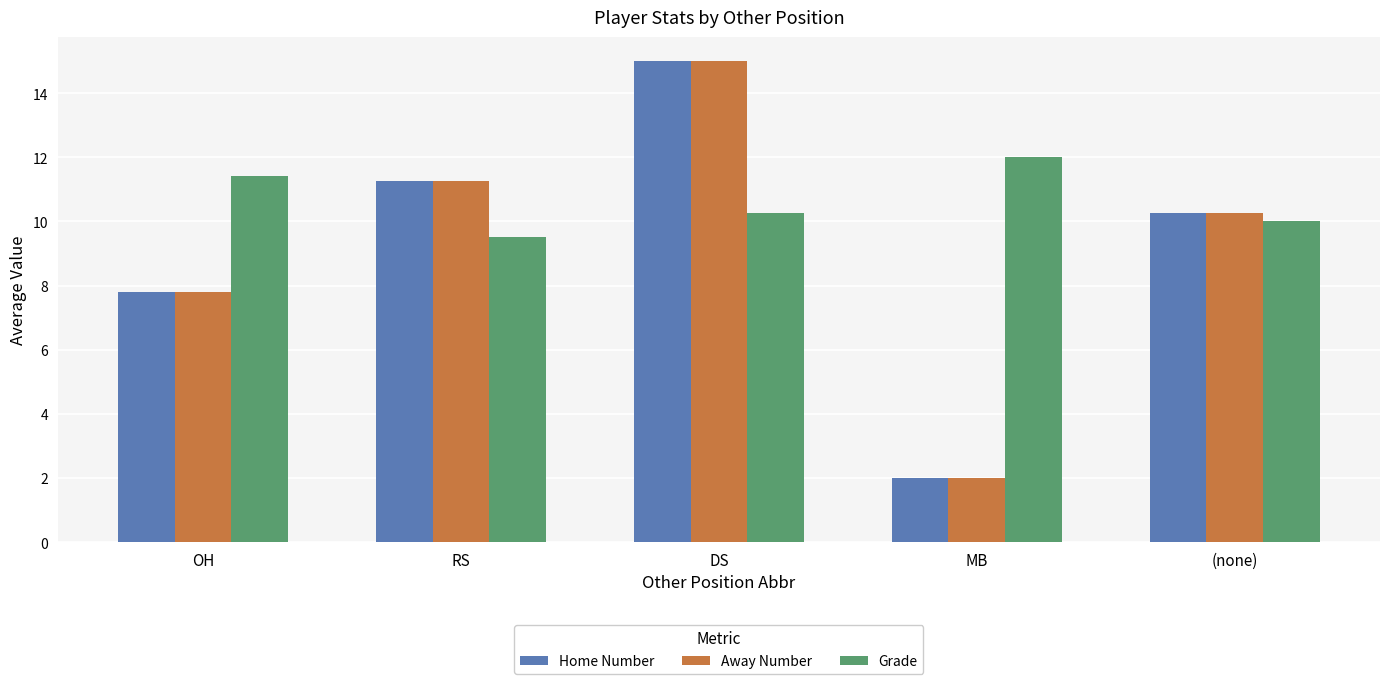

What is the total value across all series at (none)?

30.5